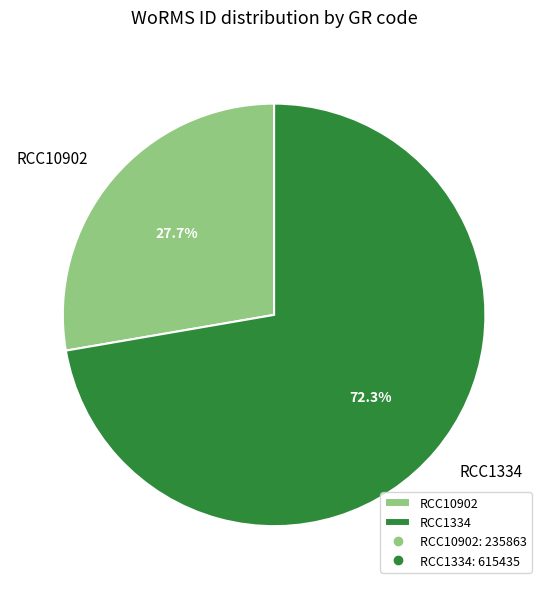

What is the largest slice in the pie chart?

RCC1334